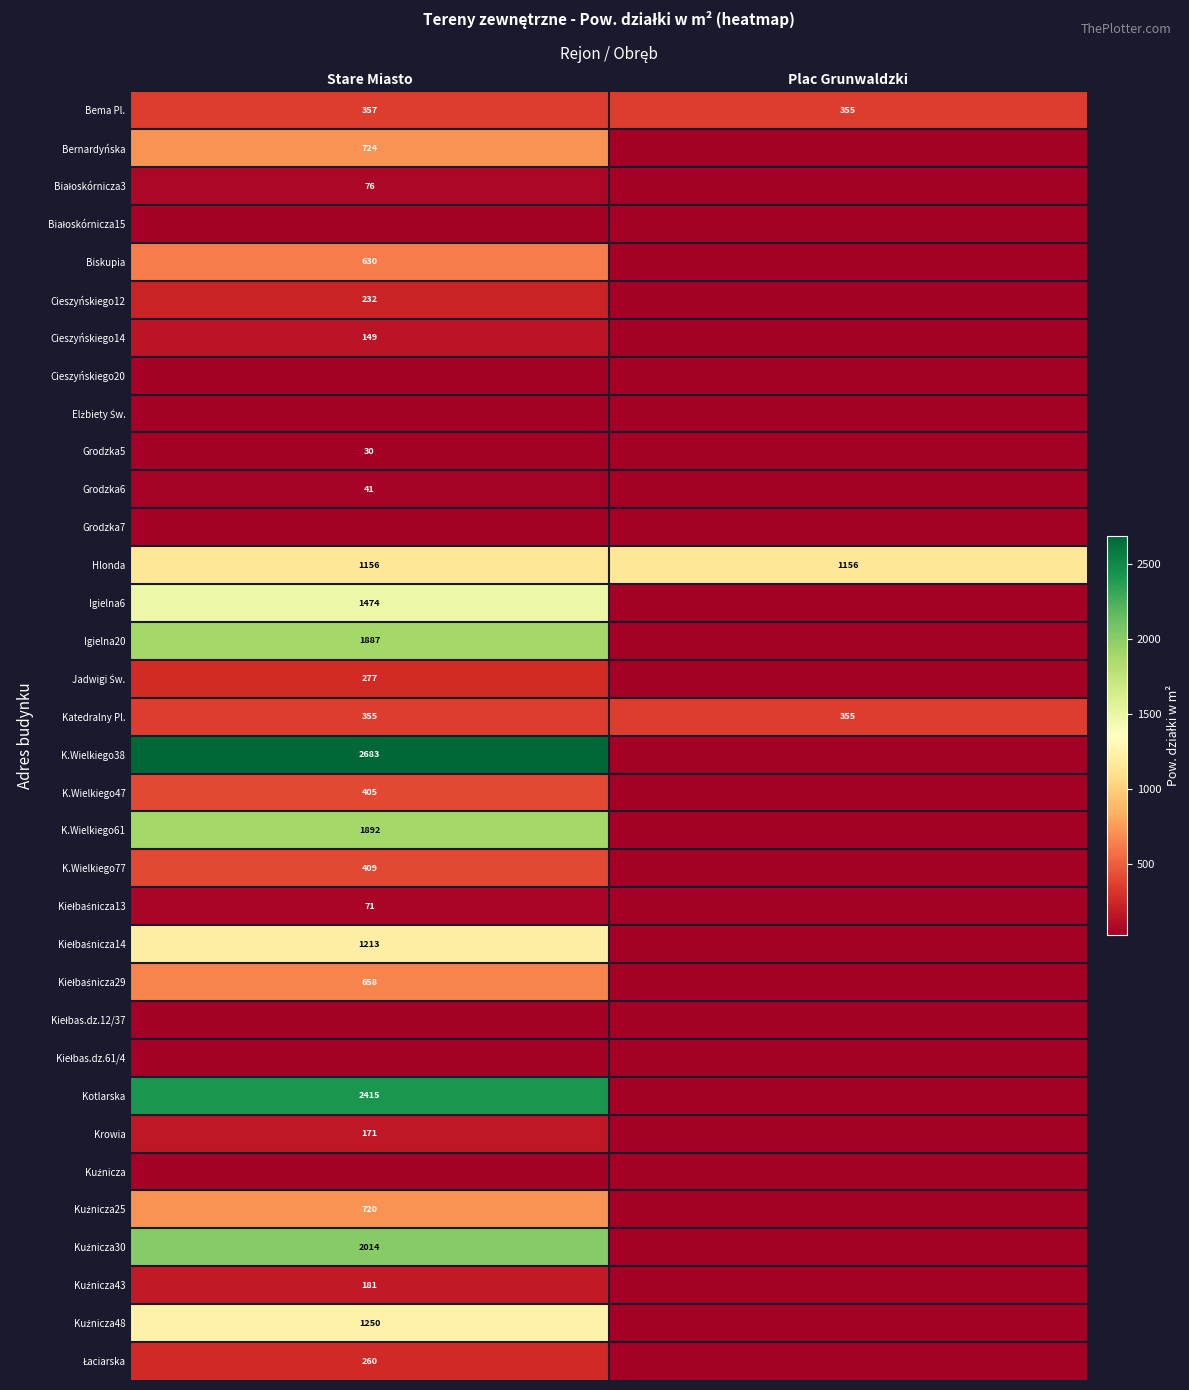

True or false: Kuźnicza30 has a value of 0 at Plac Grunwaldzki.

True